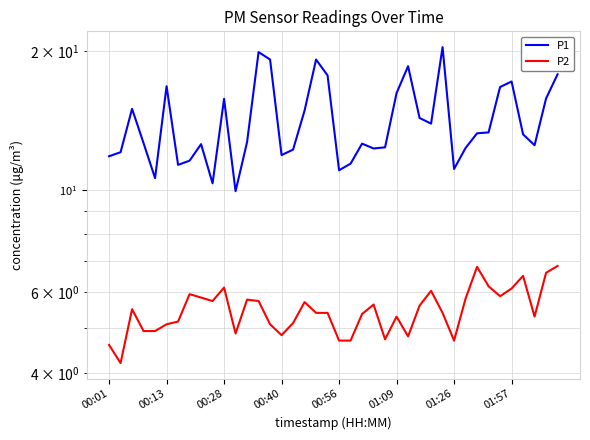

Is it true that P2 equals 8.7 at 00:40?

False